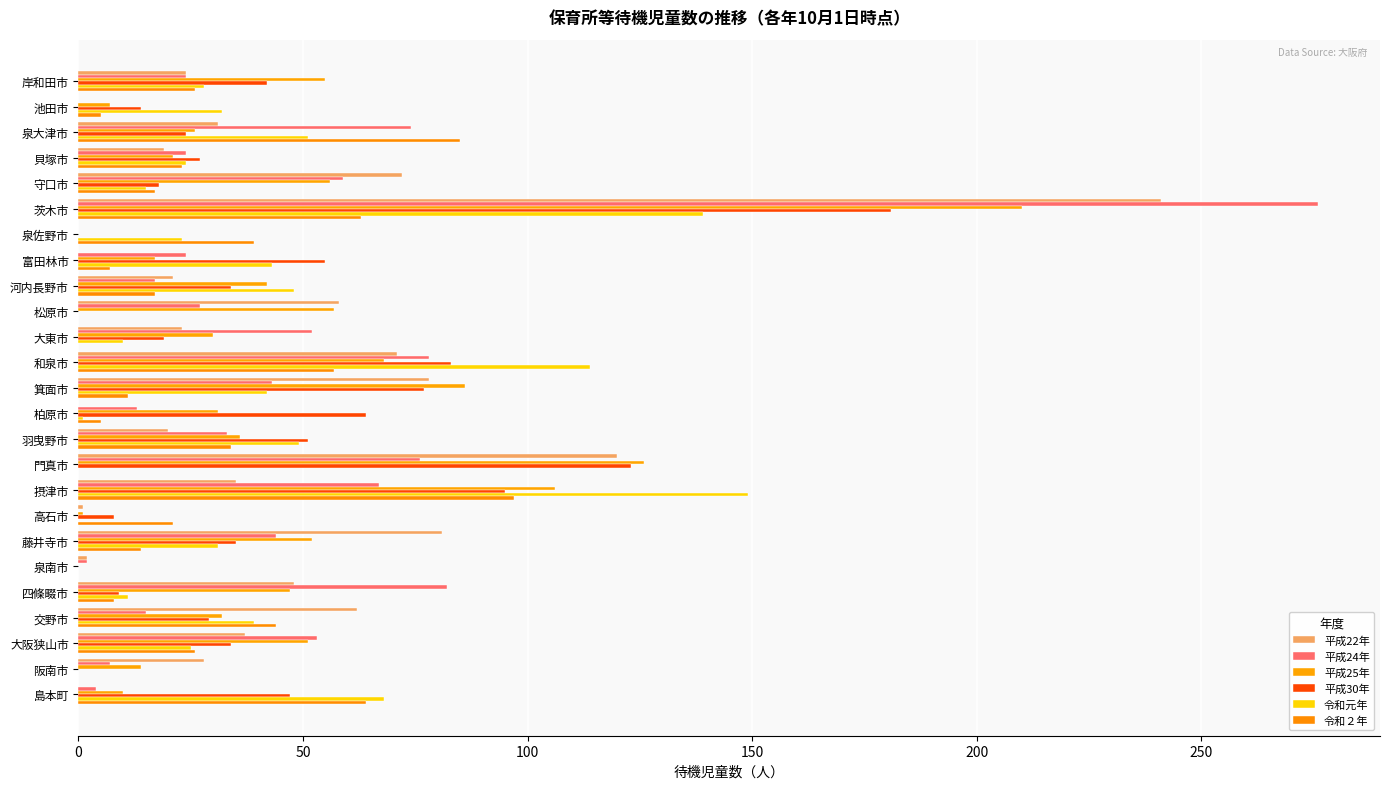

Which series has the largest range (max minus min)?

平成24年